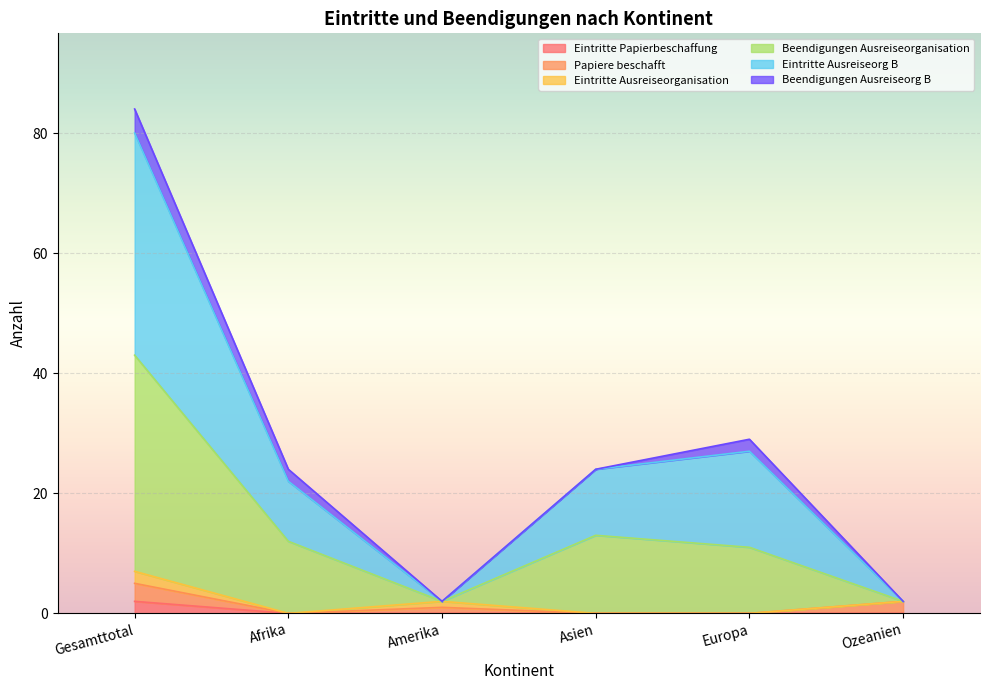

How many interior local valleys does the Eintritte Ausreiseorg B series have?

1